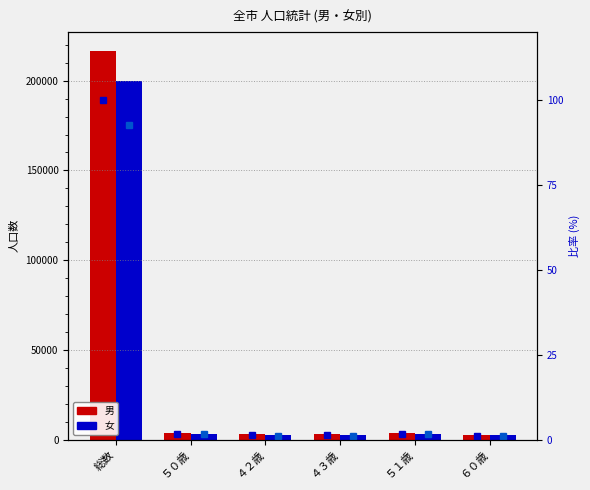

Which series has the largest total across all categories?

男